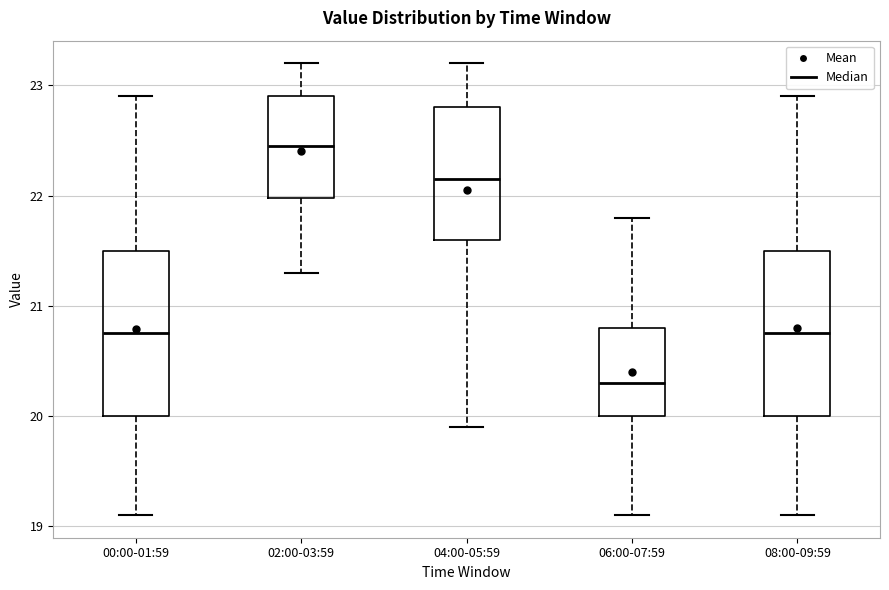

Where is the lower edge of the box for 06:00-07:59 on the y-axis? The values are not printed on the chart, so give them approximately, as read against the axis.

20.0